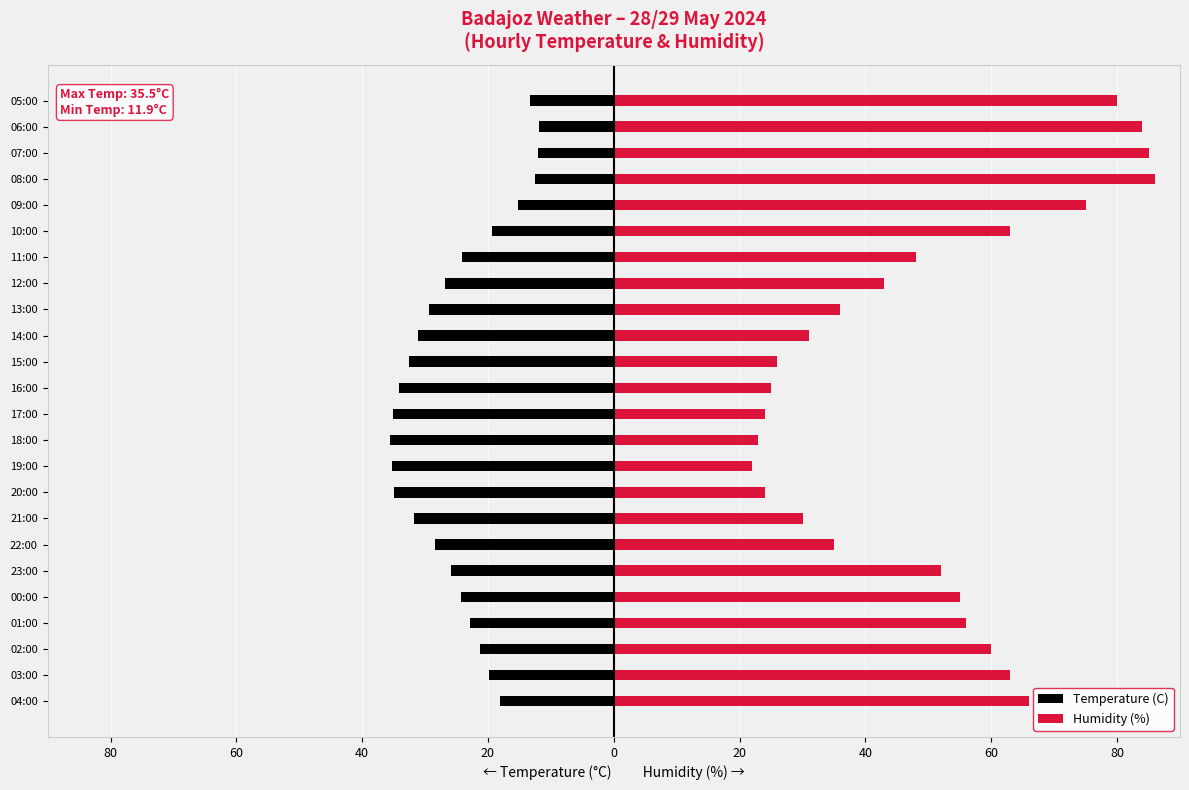

How many data points in Temperature (C) are above -24?

10